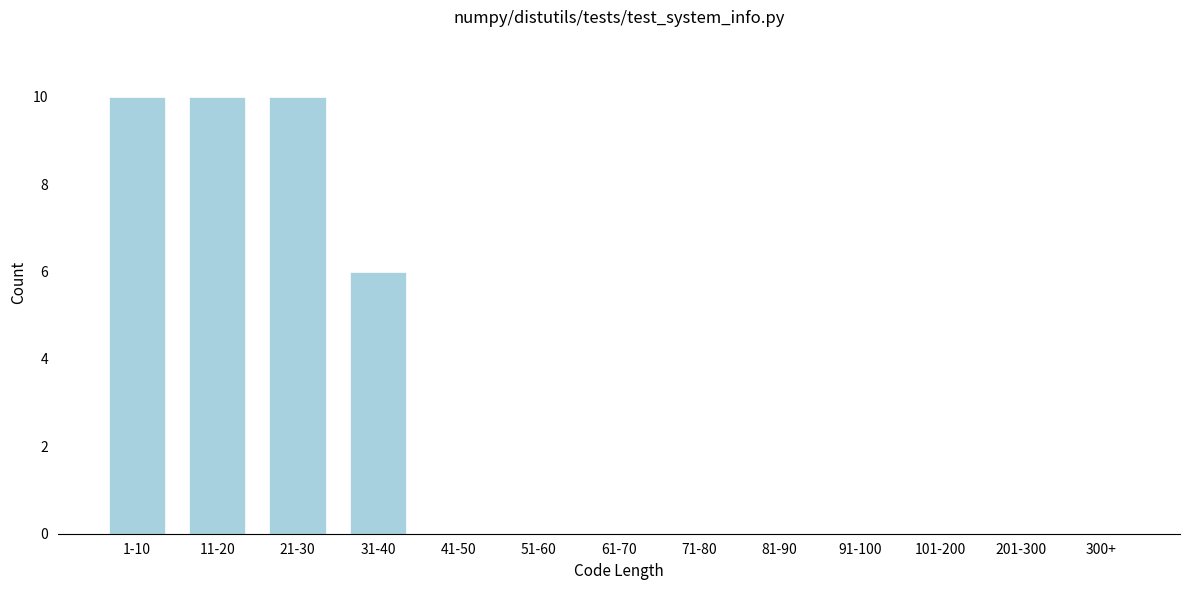

Reading right to left, what are all the values shown in this chart?

300+=0	201-300=0	101-200=0	91-100=0	81-90=0	71-80=0	61-70=0	51-60=0	41-50=0	31-40=6	21-30=10	11-20=10	1-10=10